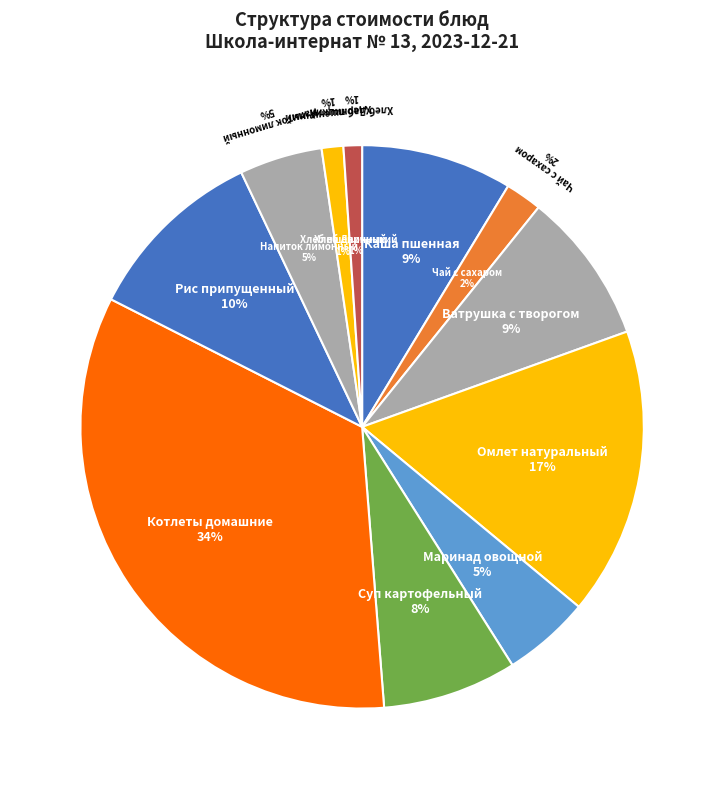

How many segments does this pie chart have?

11